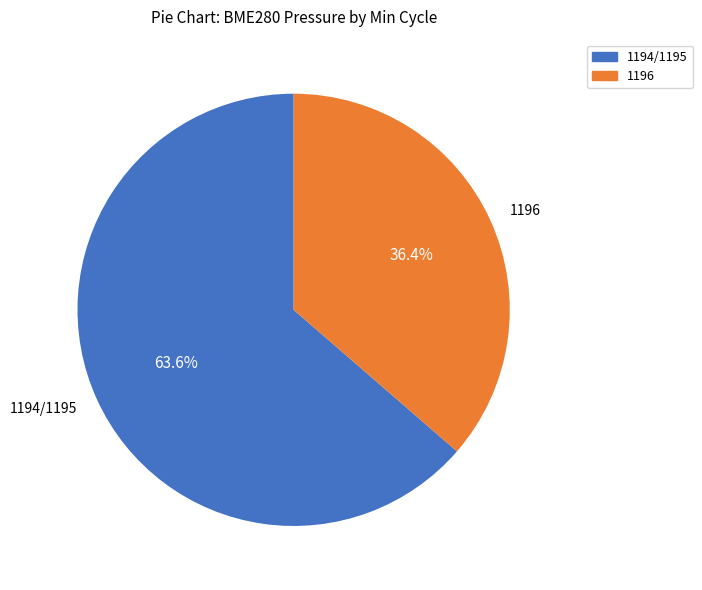

The 1196 slice represents 1% of the pie. True or false?

False